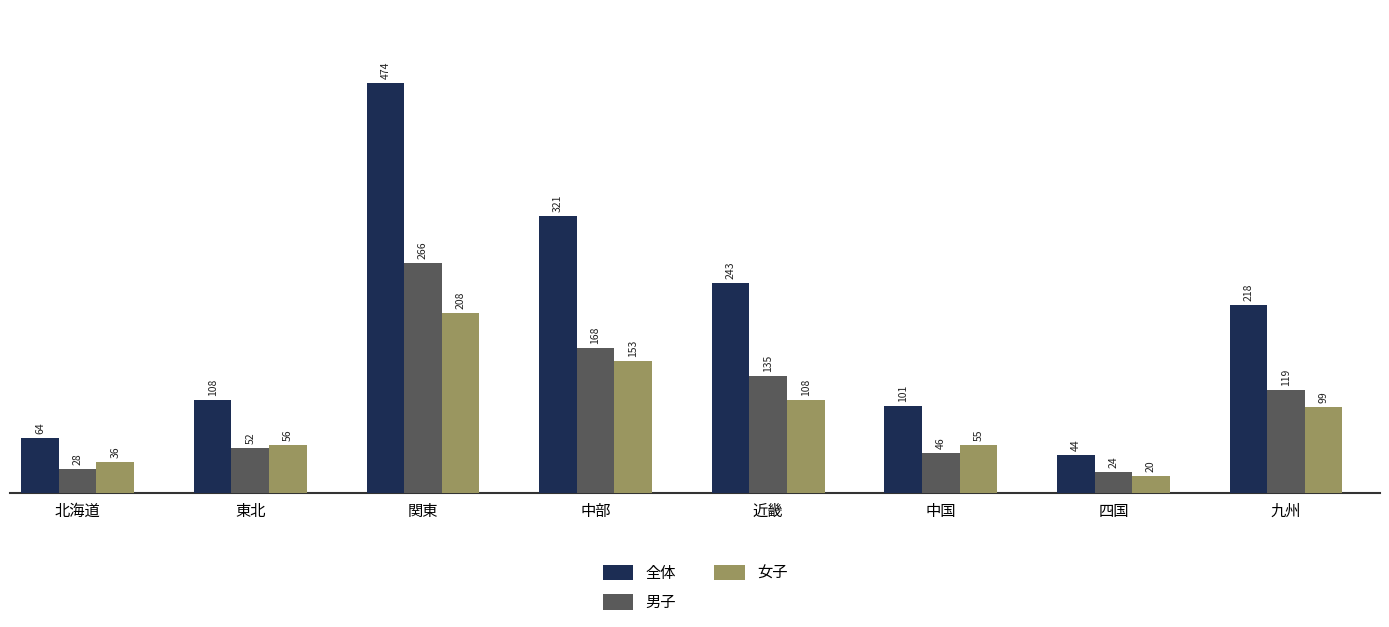

What are all the series names shown in the legend?

全体, 男子, 女子